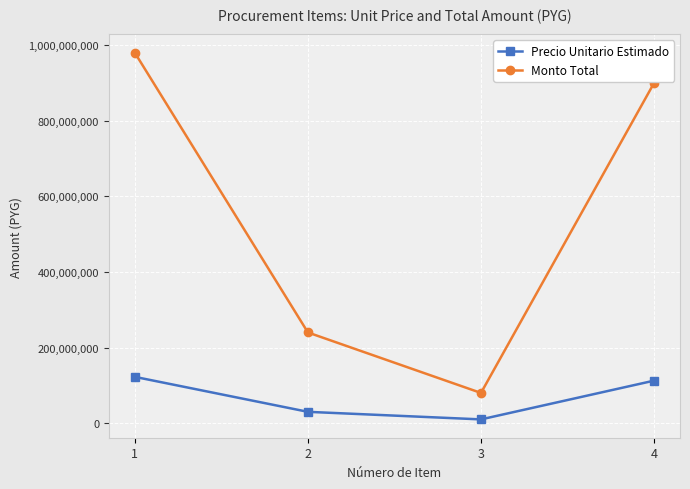

Is it true that Precio Unitario Estimado equals 10000000 at 3?

True